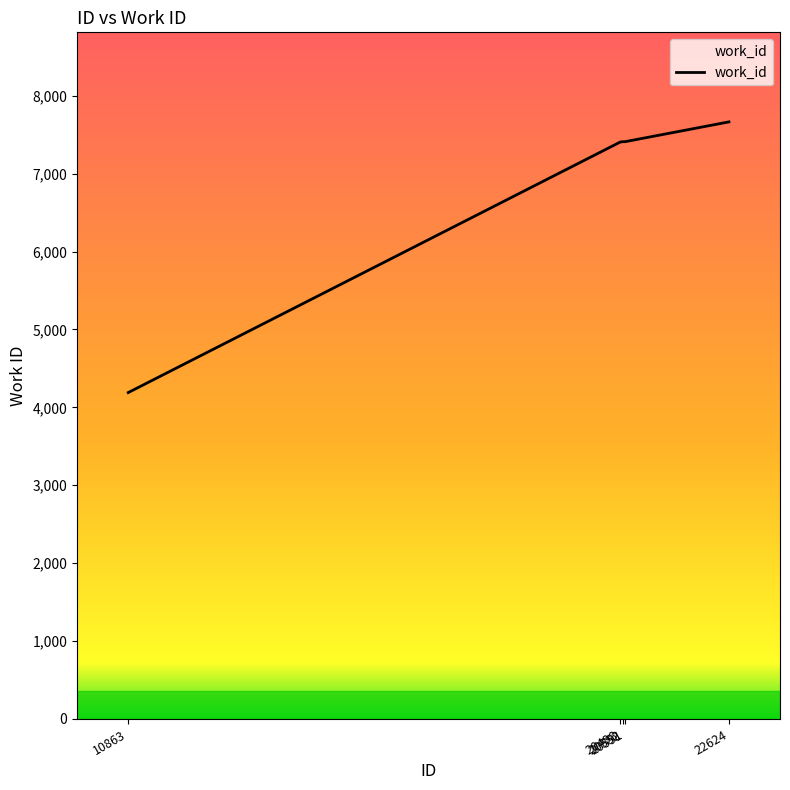

What is the average value?

6817